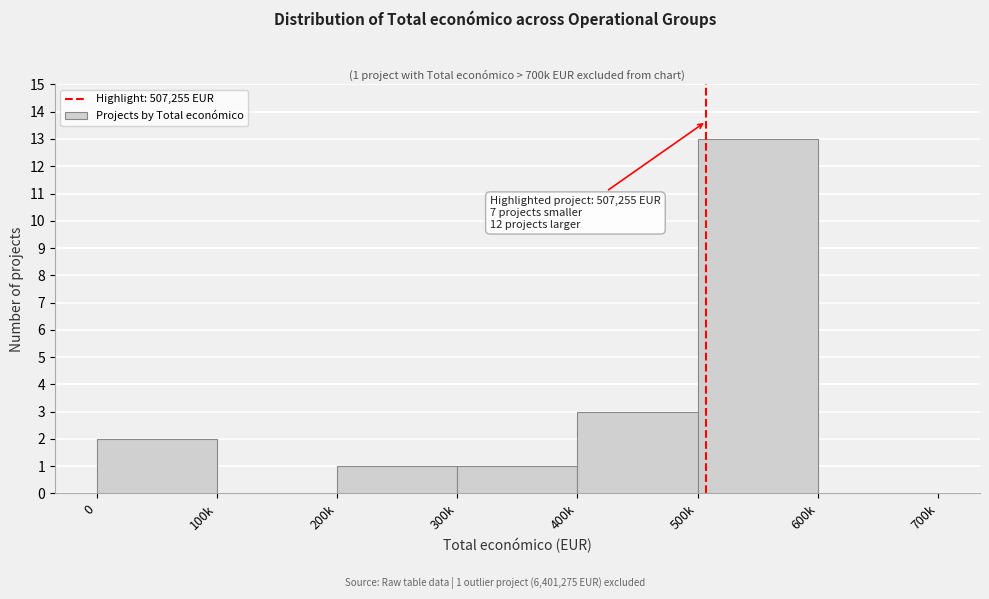

Reading left to right, transcribe all the data shown in this chart.

0=2	100k=0	200k=1	300k=1	400k=3	500k=13	600k=0